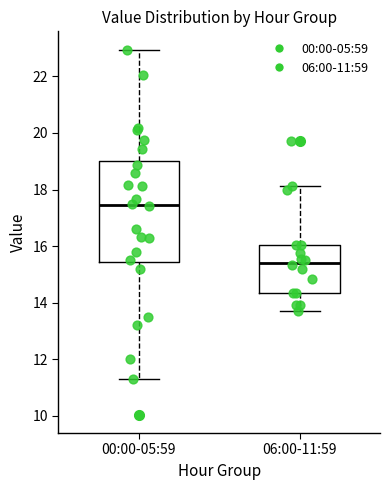

Reading left to right, transcribe this box plot: for each box, give where its median line is, the range the box spans, and where its two whiskers end, as read against the y-axis. The values are not printed on the chart, so give them approximately, as read against the axis.

00:00-05:59: median 17.4, box 15.4 to 19.0, whiskers 11.2 to 23.0
06:00-11:59: median 15.4, box 14.4 to 16.0, whiskers 13.8 to 18.2